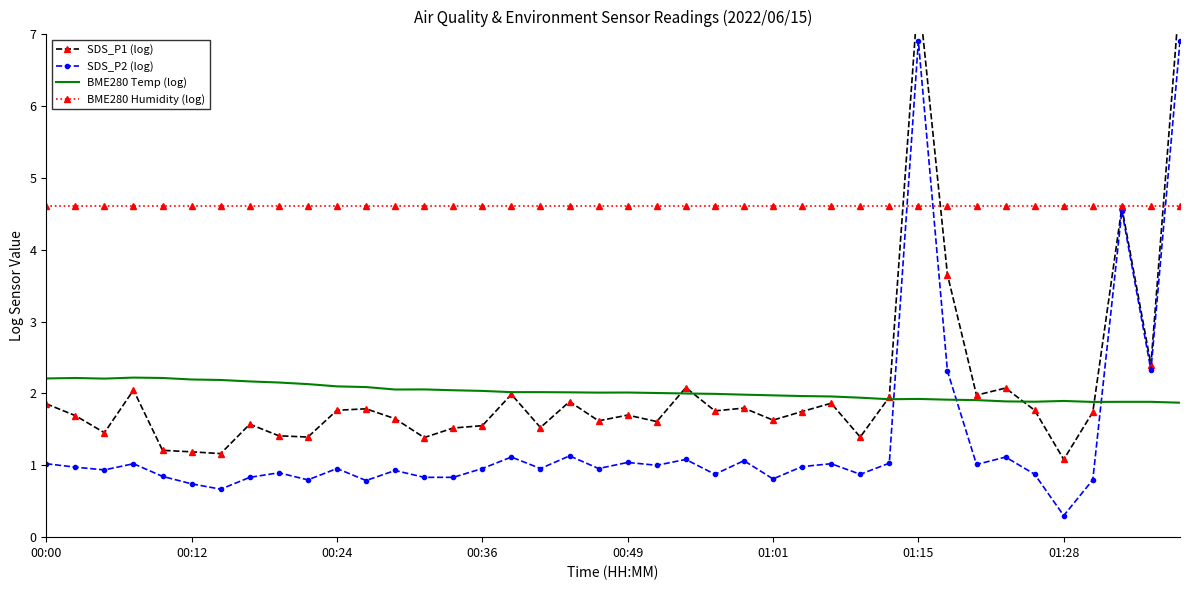

True or false: BME280 Temp (log) and BME280 Humidity (log) cross at least once.

False